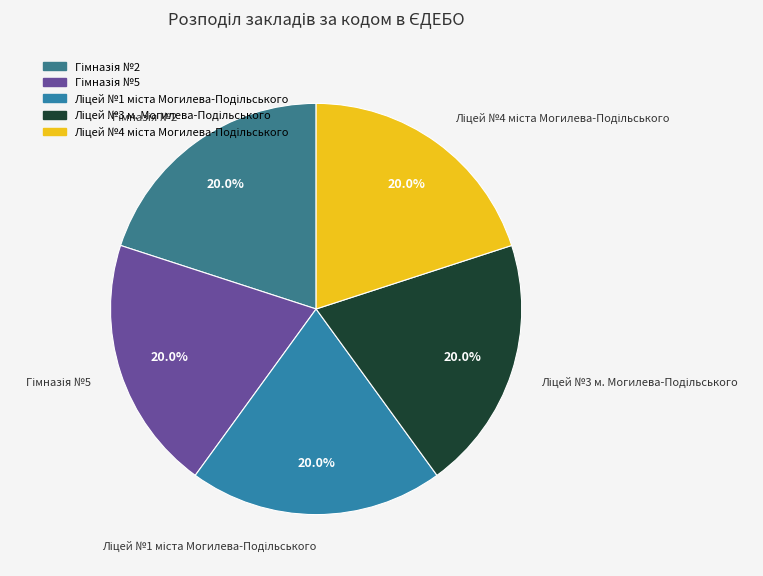

How many segments does this pie chart have?

5